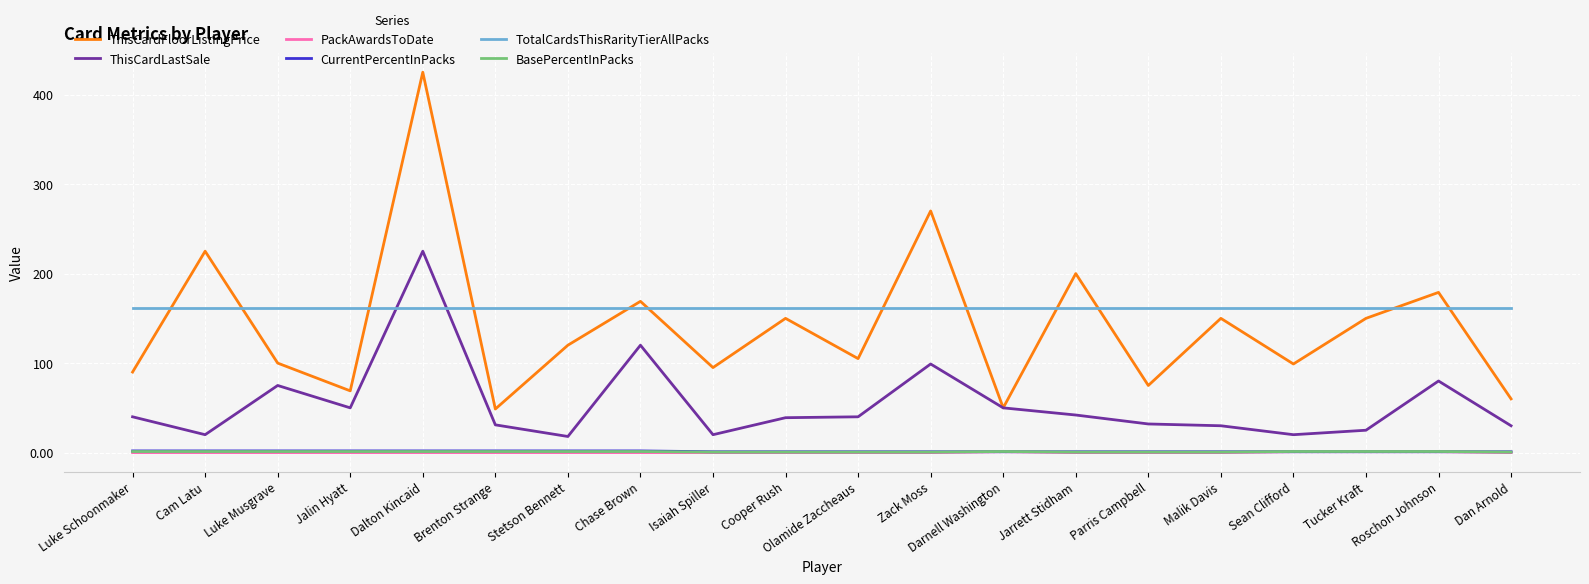

Which series has the largest total across all categories?

TotalCardsThisRarityTierAllPacks